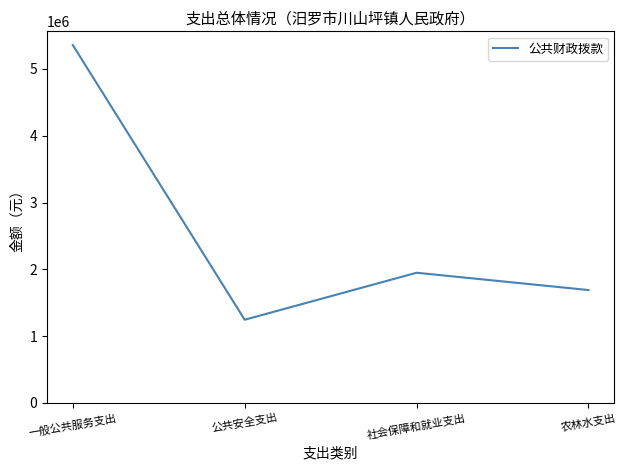

Which has a higher value, 农林水支出 or 社会保障和就业支出?

社会保障和就业支出